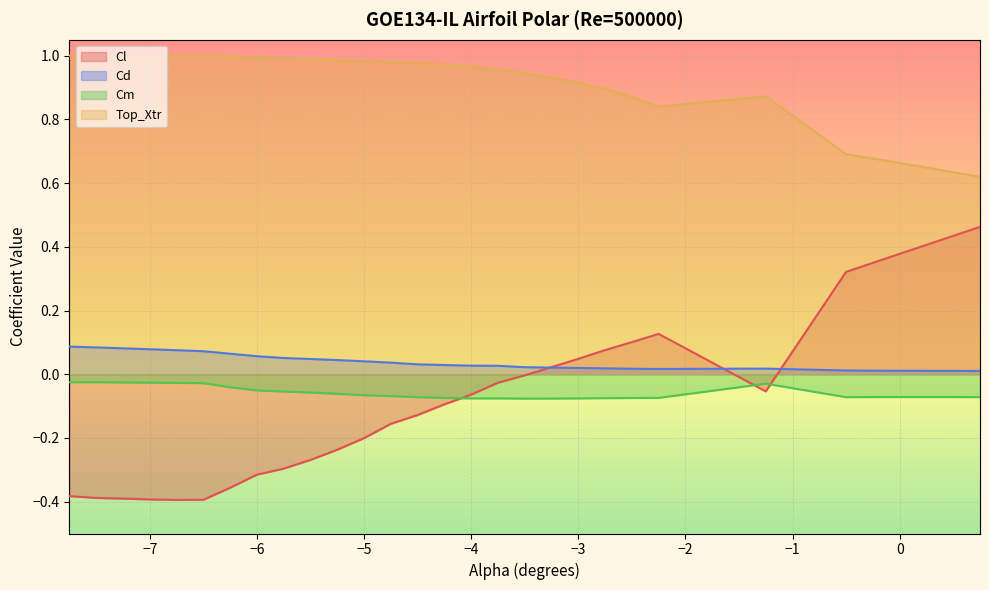

What is the maximum value shown in the chart?

1.0